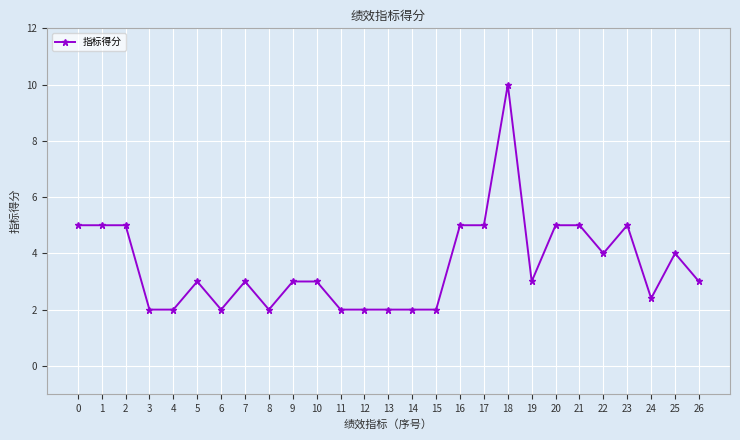

What is the value of the 18th point from the left?

5.0